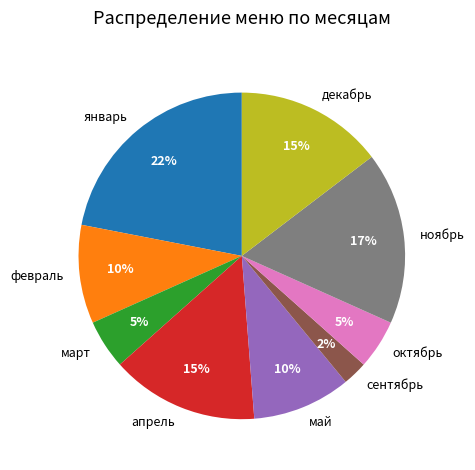

What is the ratio of the value at май to the value at декабрь?

0.7